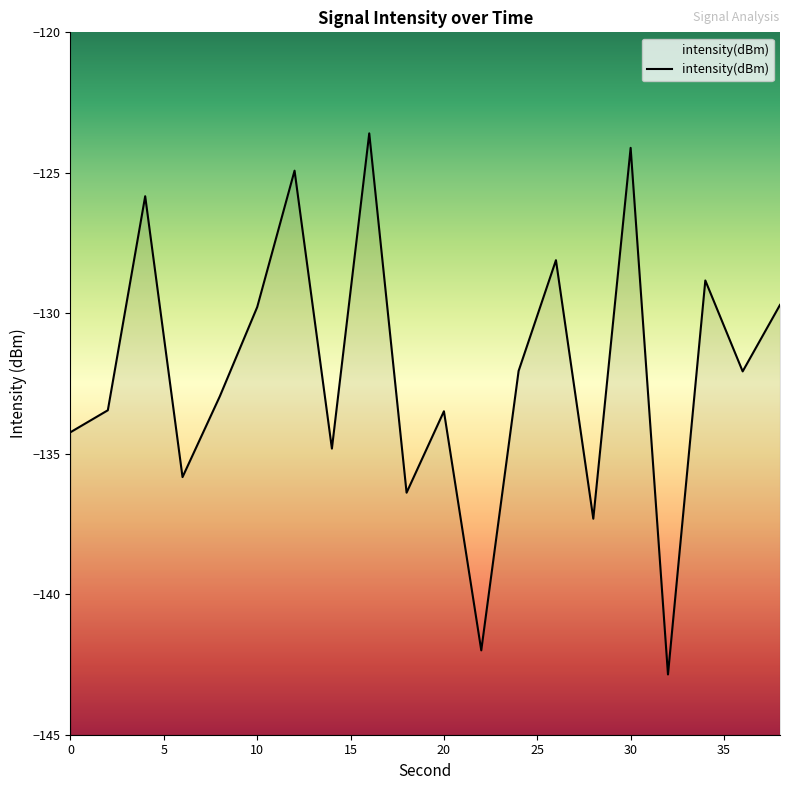

Reading left to right, list all the values displayed in this chart.

-134.2	-133.5	-125.8	-135.8	-133.0	-129.8	-124.9	-134.8	-123.6	-136.4	-133.5	-142.0	-132.1	-128.1	-137.3	-124.1	-142.9	-128.8	-132.1	-129.7